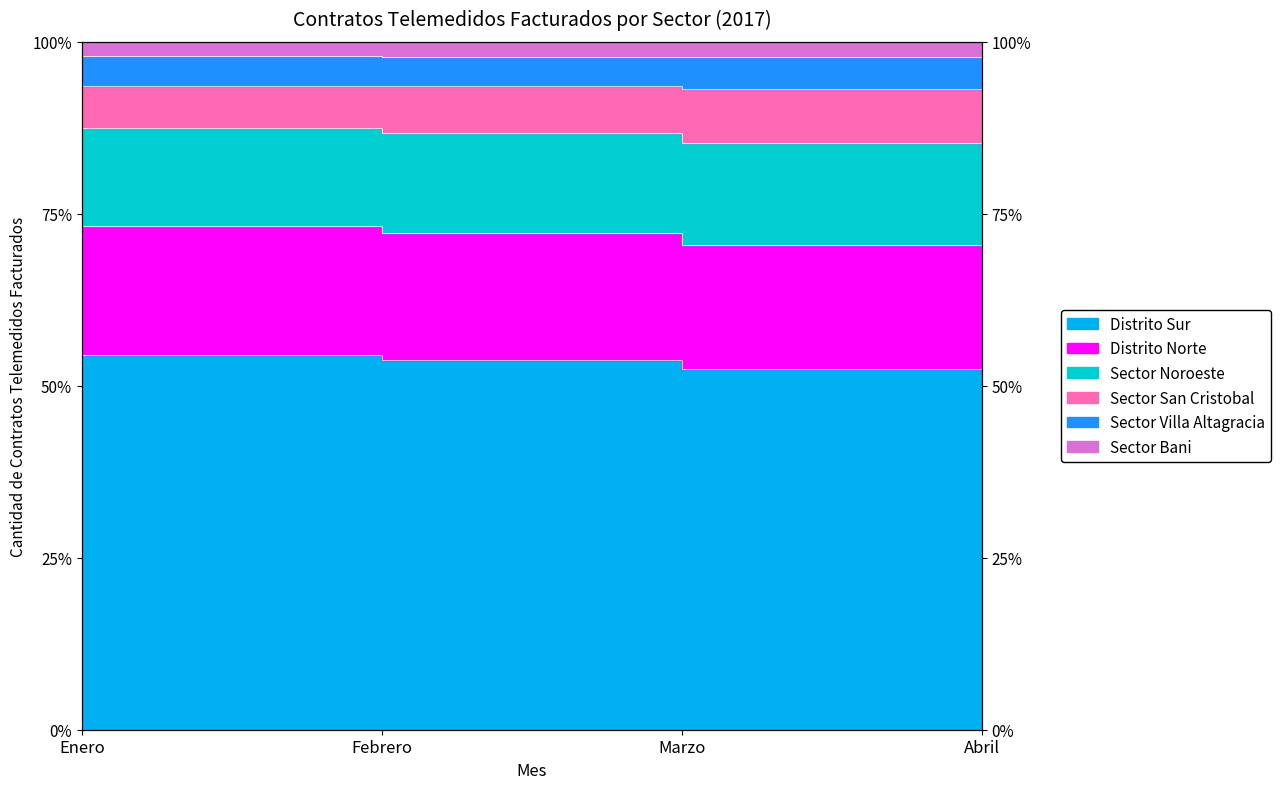

How many categories are shown in the chart?

4